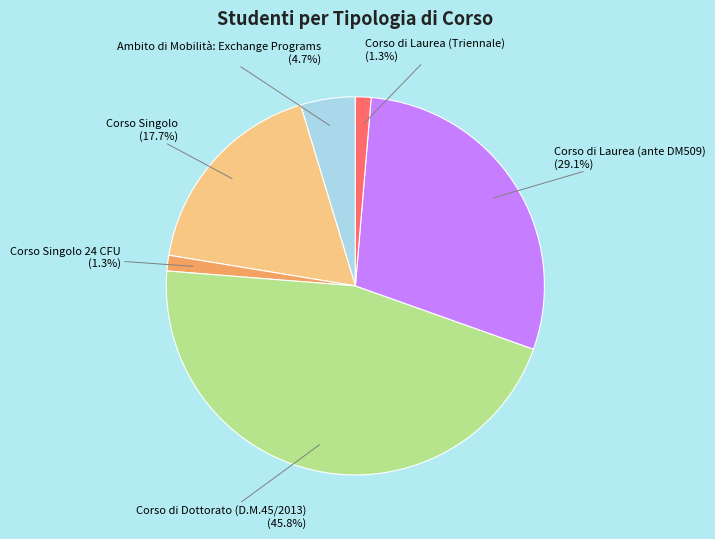

Count the number of slices in the pie.

6